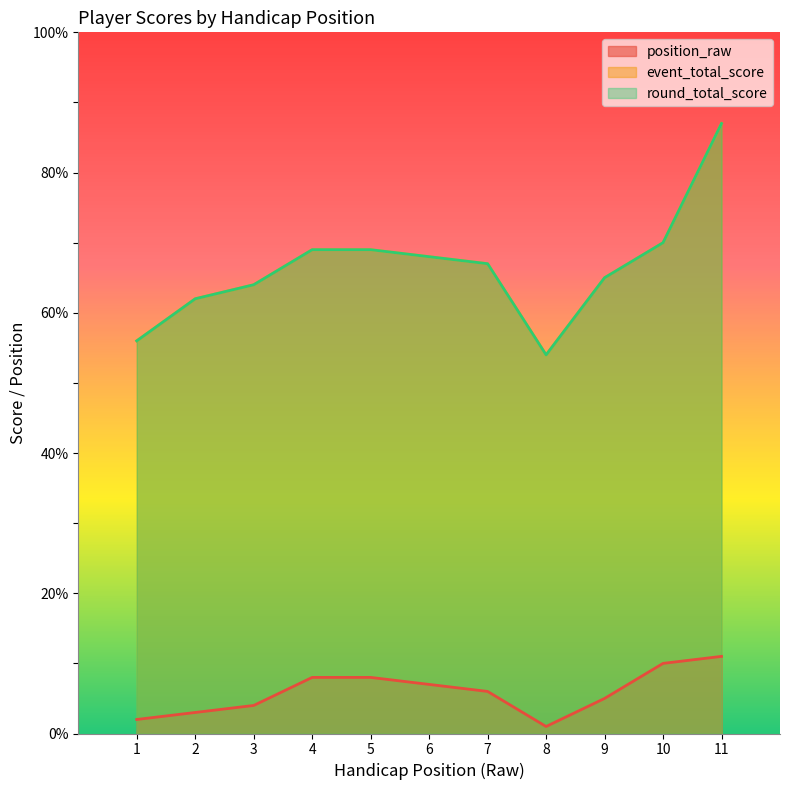

True or false: round_total_score has a value of 108 at 5.

False